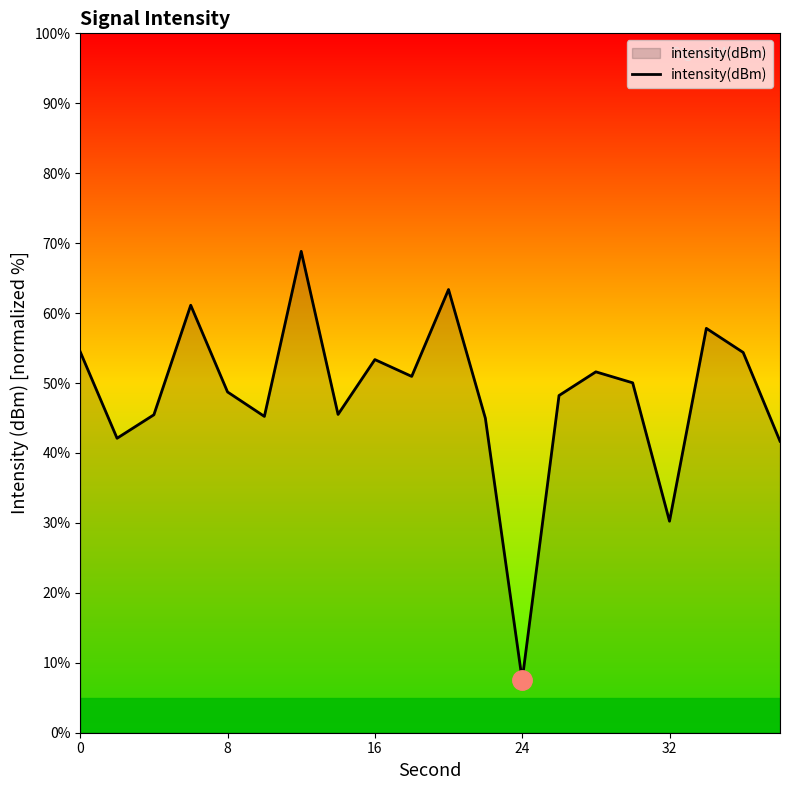

What is the greatest value displayed?

68.8